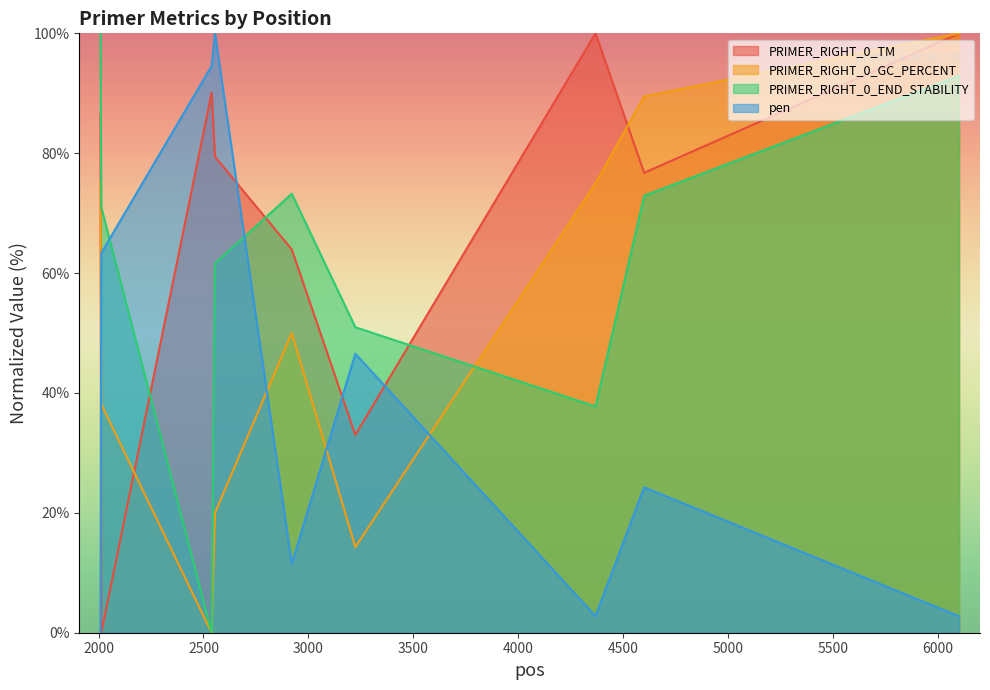

Reading left to right, extract all data points from this chart.

PRIMER_RIGHT_0_TM: 2009=86.5	2013=0.0	2539=90.1	2555=79.4	2921=63.9	3224=33.0	4369=100.0	4601=76.7	6102=100.0
PRIMER_RIGHT_0_GC_PERCENT: 2009=75.0	2013=38.1	2539=0.0	2555=20.0	2921=50.0	3224=14.3	4369=75.0	4601=89.5	6102=100.0
PRIMER_RIGHT_0_END_STABILITY: 2009=100.0	2013=71.0	2539=0.0	2555=61.6	2921=73.2	3224=51.0	4369=37.7	4601=72.9	6102=92.9
pen: 2009=0.0	2013=63.4	2539=94.6	2555=100.0	2921=11.5	3224=46.5	4369=2.8	4601=24.3	6102=2.7